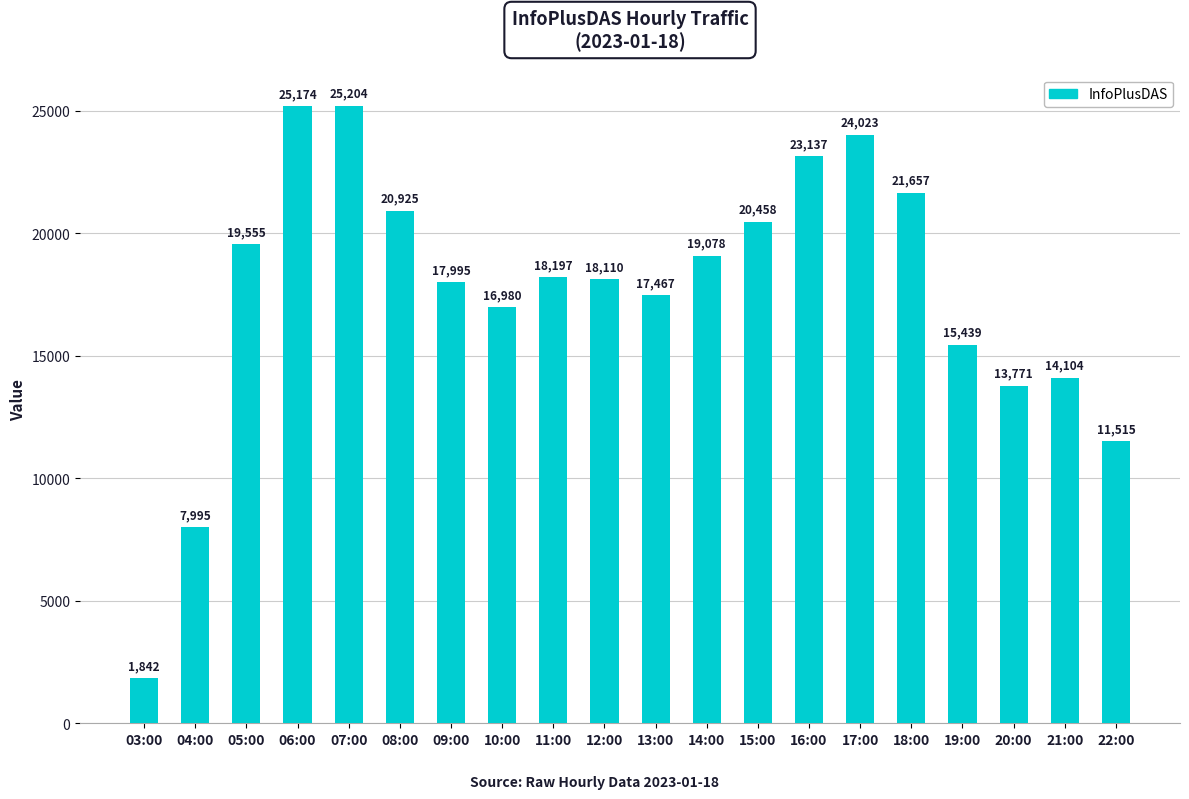

The chart shows a value of 16980 at 10:00. True or false?

True